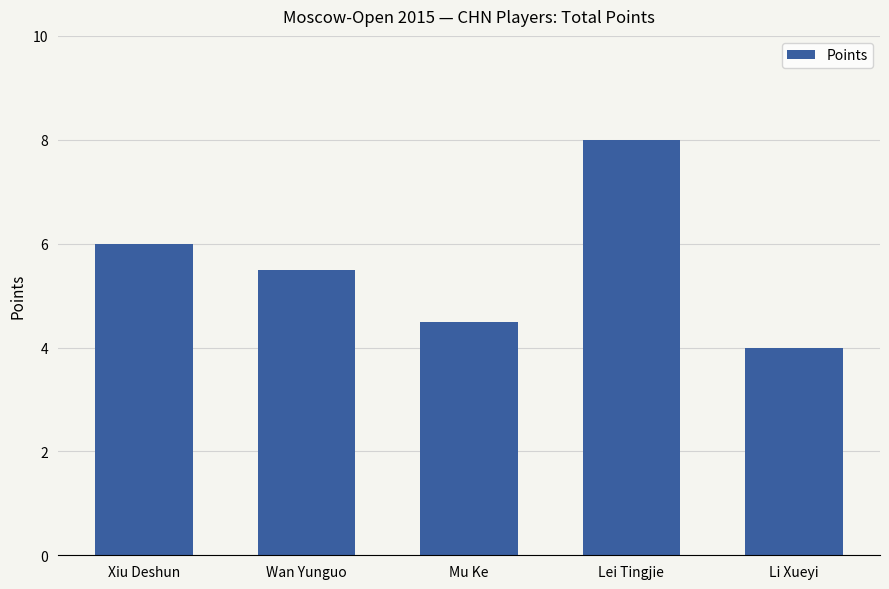

Read the value at Wan Yunguo.

5.5